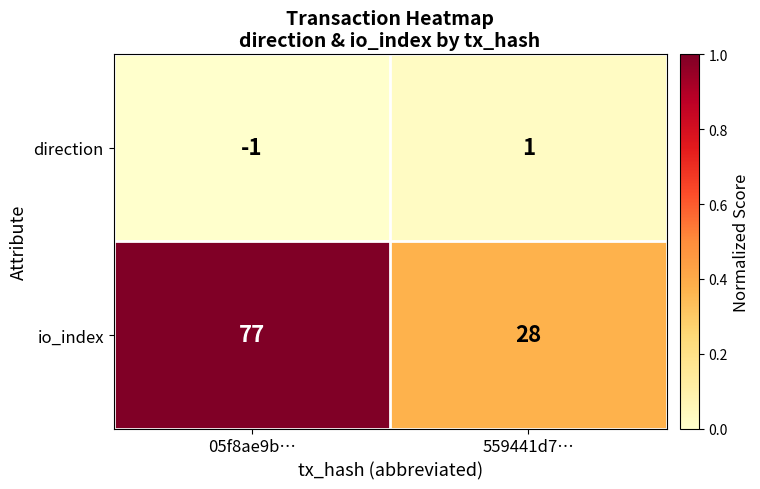

Where is io_index nearest to the value 52?

559441d7…